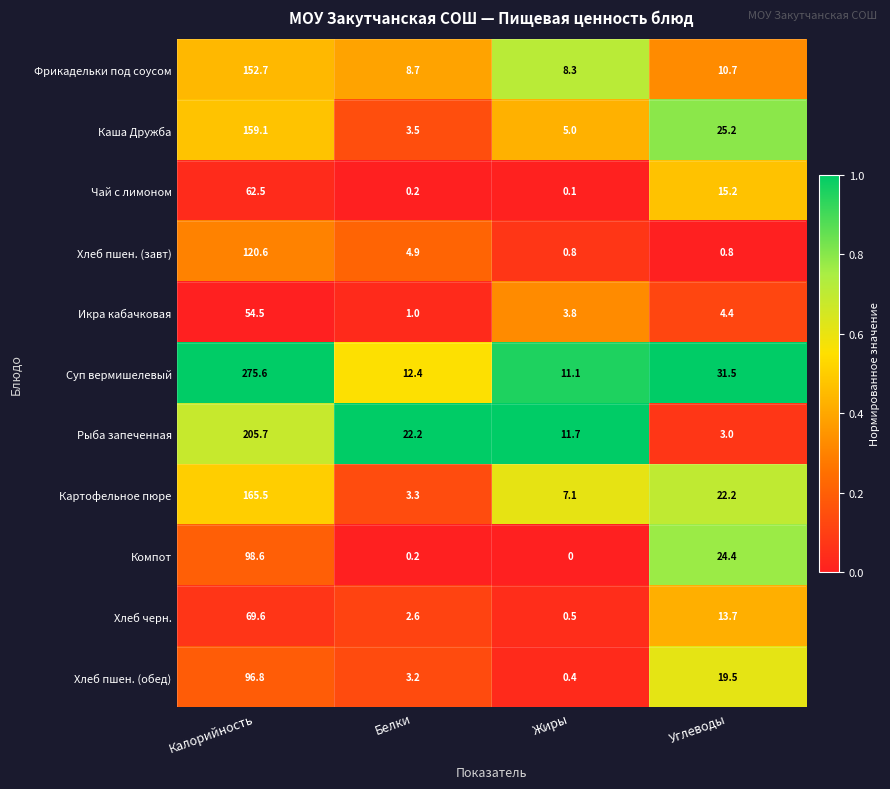

True or false: Картофельное пюре has a value of 165.5 at Калорийность.

True